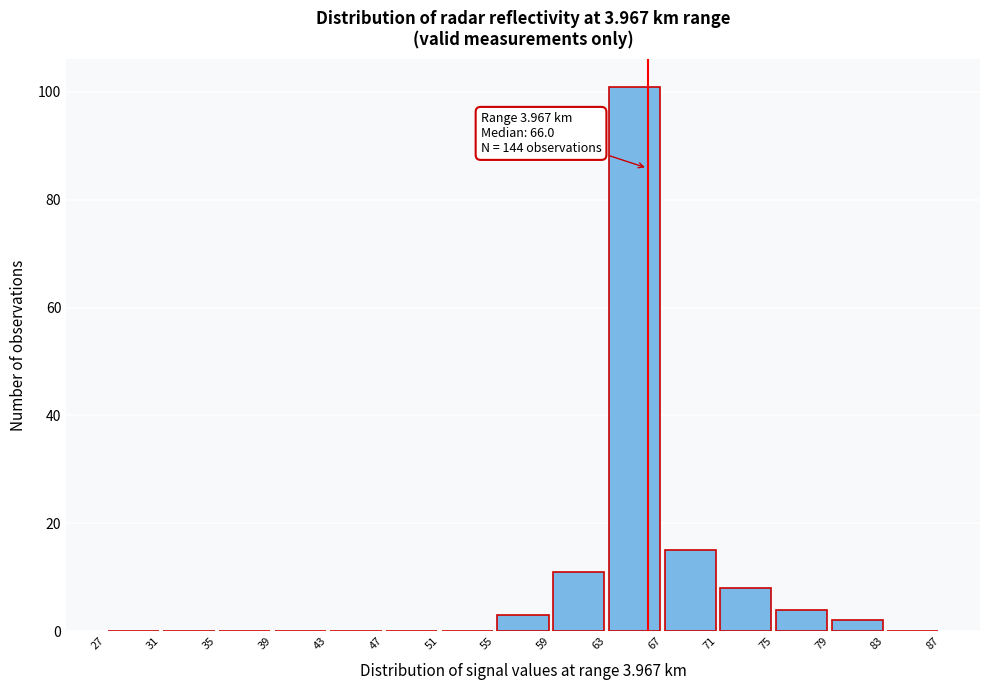

Which range on the x-axis has the tallest bar?

63 to 67